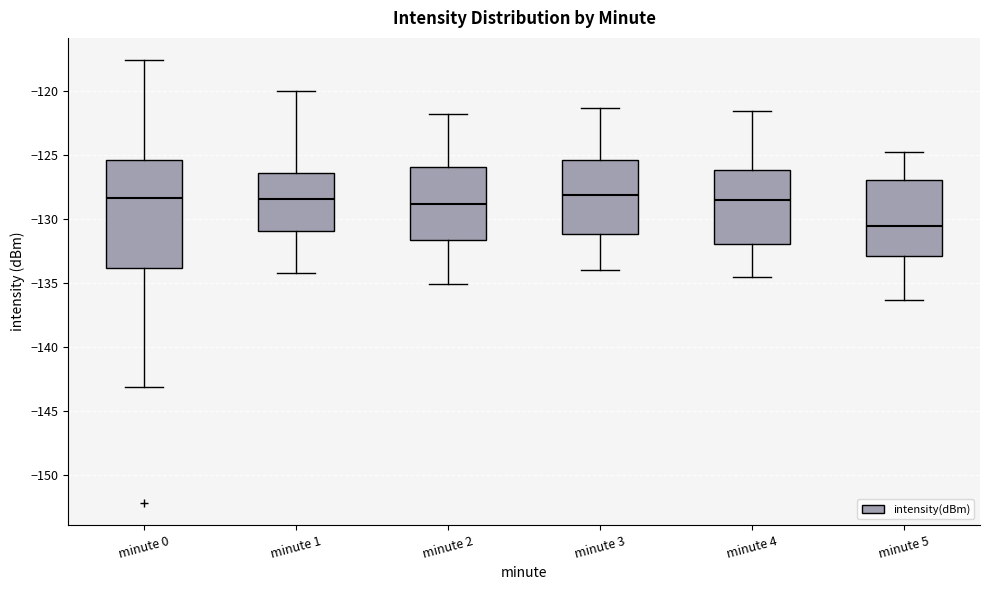

Reading left to right, transcribe this box plot: for each box, give where its median line is, the range the box spans, and where its two whiskers end, as read against the y-axis. The values are not printed on the chart, so give them approximately, as read against the axis.

minute 0: median -128.5, box -134.0 to -125.5, whiskers -143.0 to -117.5
minute 1: median -128.5, box -131.0 to -126.5, whiskers -134.0 to -120.0
minute 2: median -129.0, box -131.5 to -126.0, whiskers -135.0 to -122.0
minute 3: median -128.0, box -131.0 to -125.5, whiskers -134.0 to -121.5
minute 4: median -128.5, box -132.0 to -126.0, whiskers -134.5 to -121.5
minute 5: median -130.5, box -133.0 to -127.0, whiskers -136.5 to -125.0